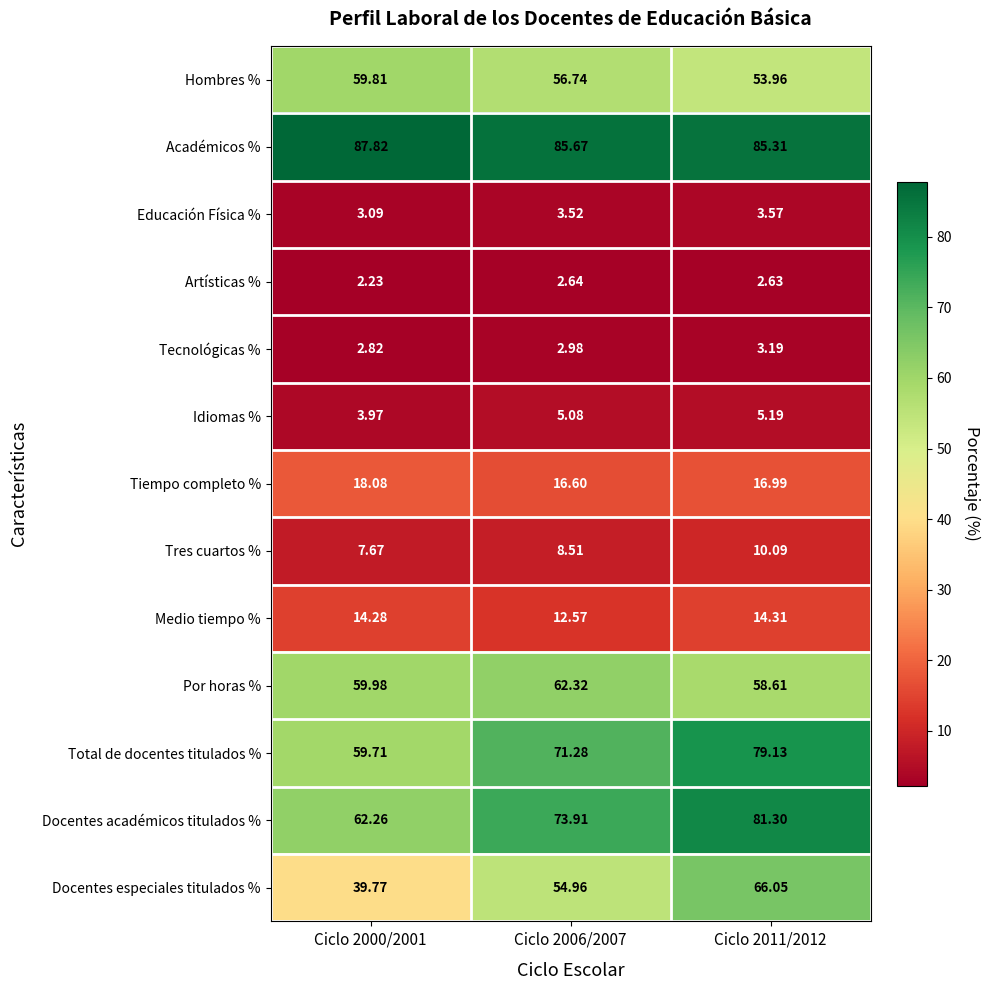

Which series has the largest total across all categories?

Académicos %